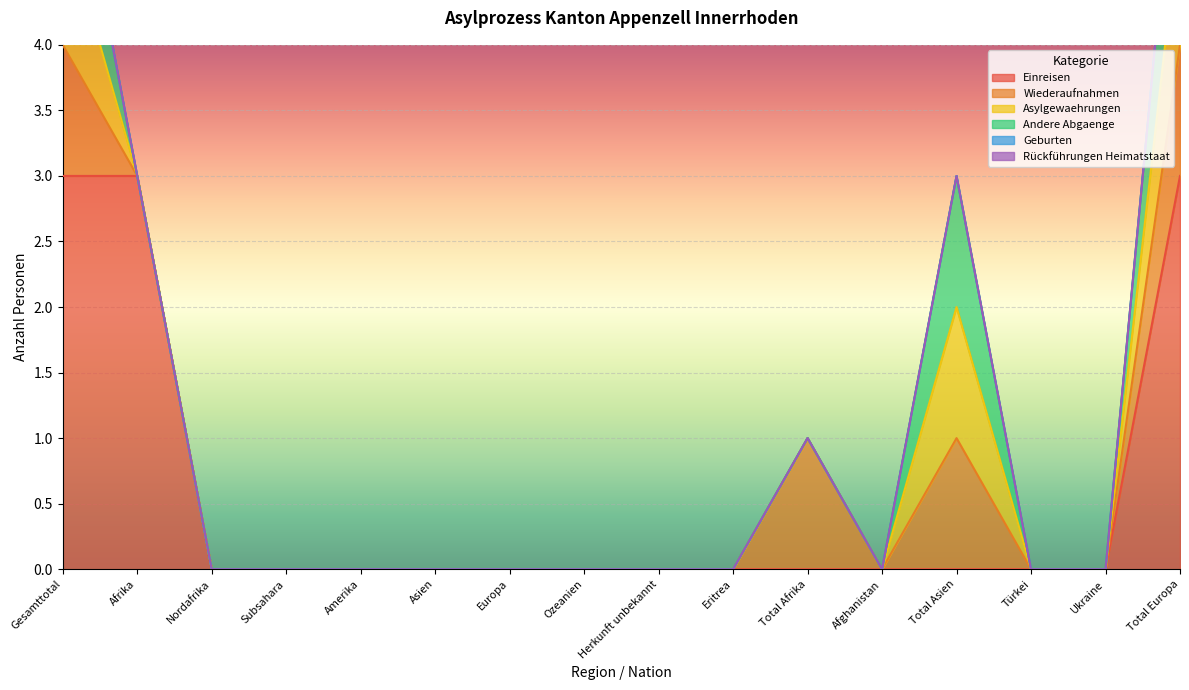

List the series in order of their peak value, lowest first.

Geburten, Rückführungen Heimatstaat, Wiederaufnahmen, Asylgewaehrungen, Andere Abgaenge, Einreisen